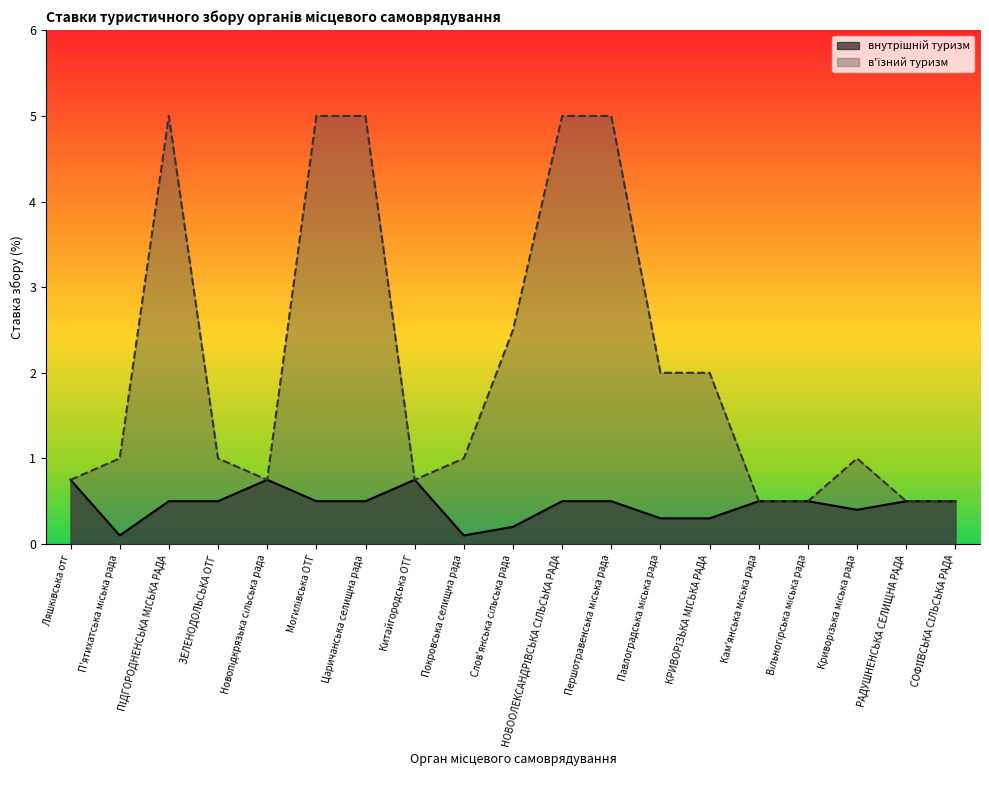

Read the в'їзний туризм value at КРИВОРІЗЬКА МІСЬКА РАДА.

2.0